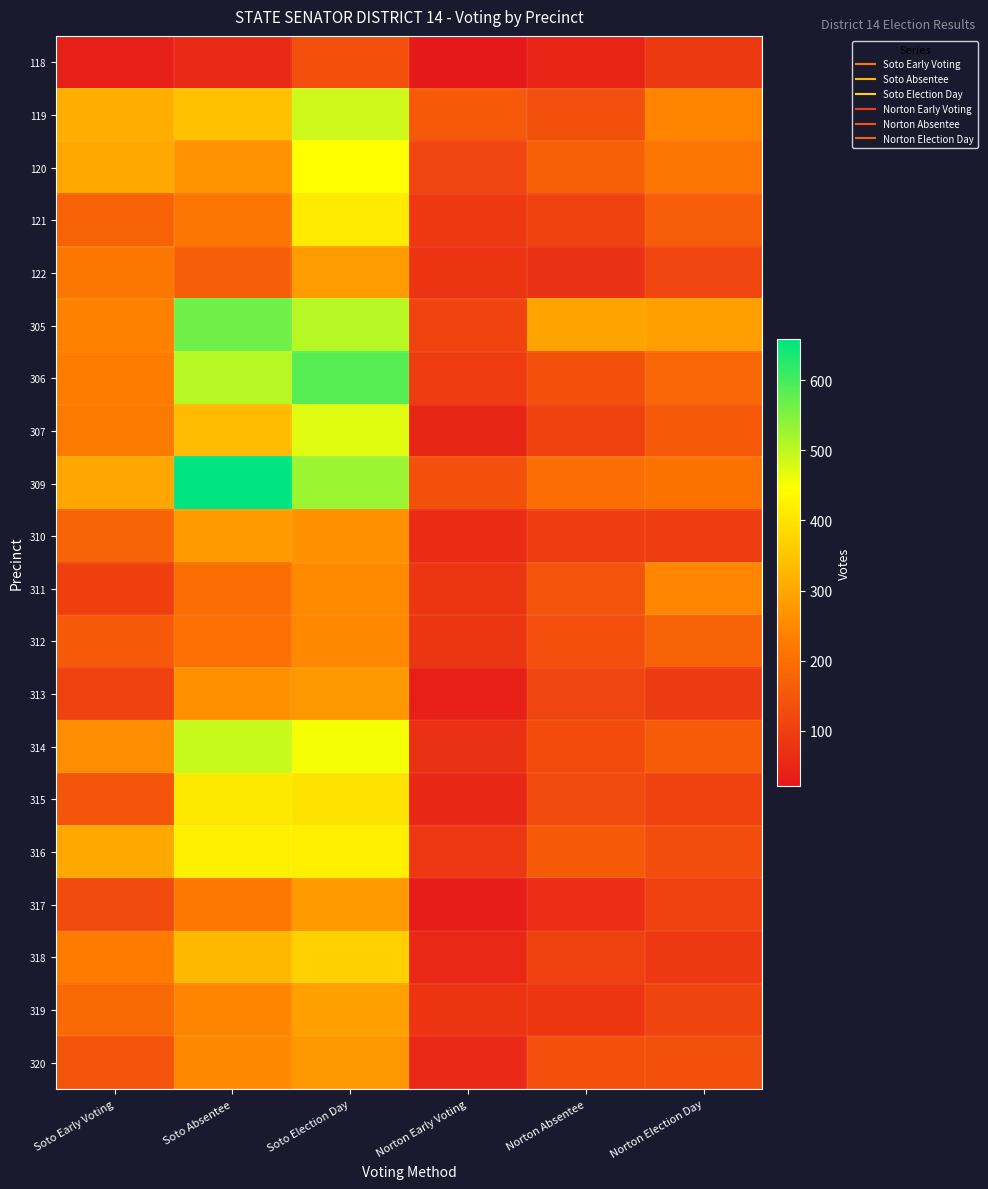

Between Soto Election Day and Norton Absentee, which is larger?

Soto Election Day